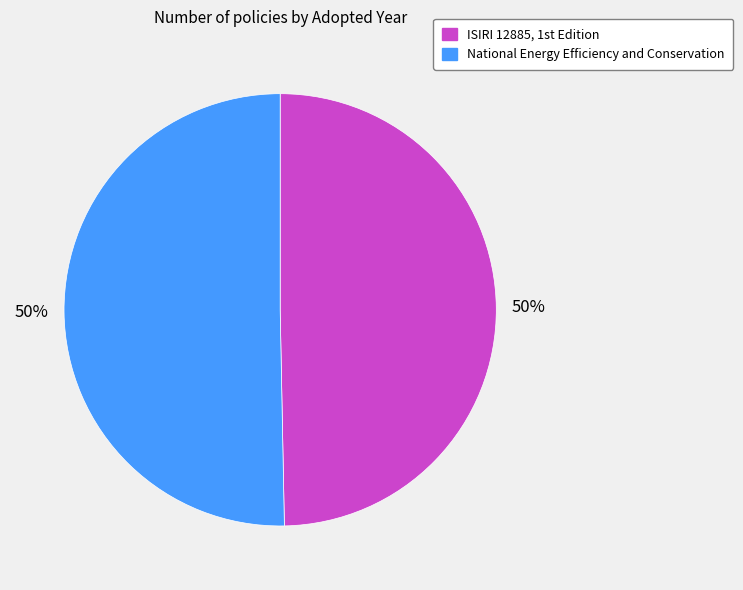

How many slices are in this pie chart?

2